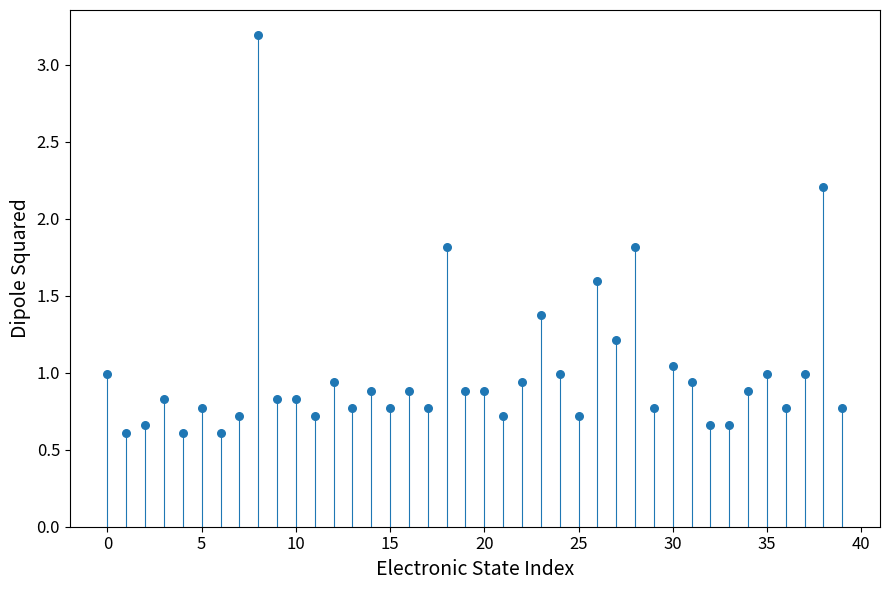

What is the range of Y values (max minus min)?

2.6